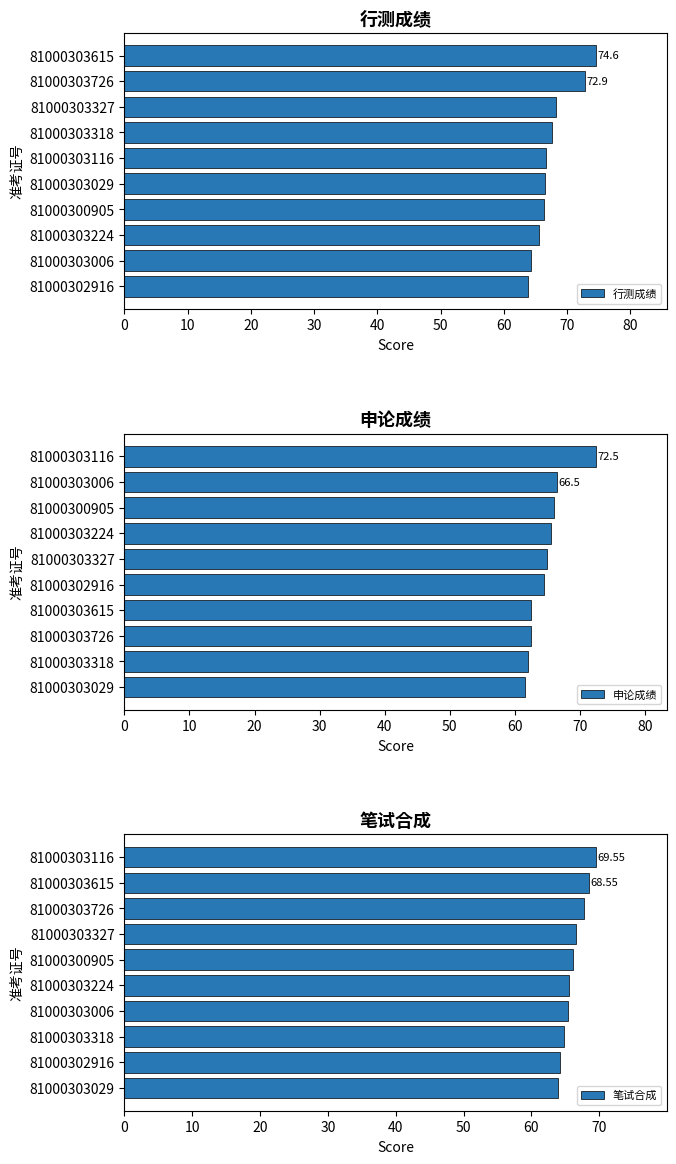

Read the 笔试合成 value at 60.

66.7